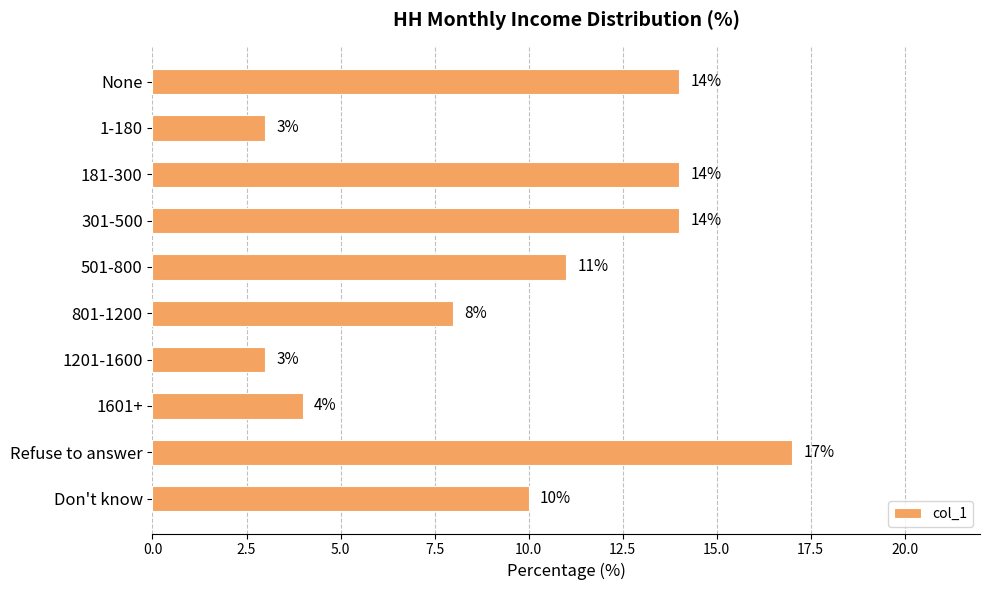

What is the label of the 10th bar from the top?

Don't know